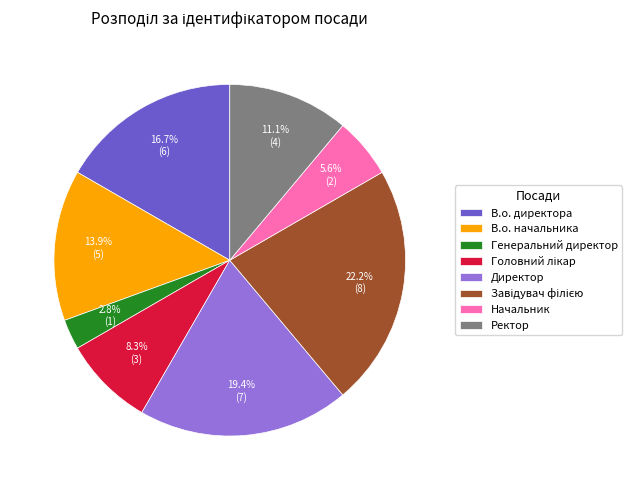

Combined, do Ректор and Генеральний директор account for over 50%?

No